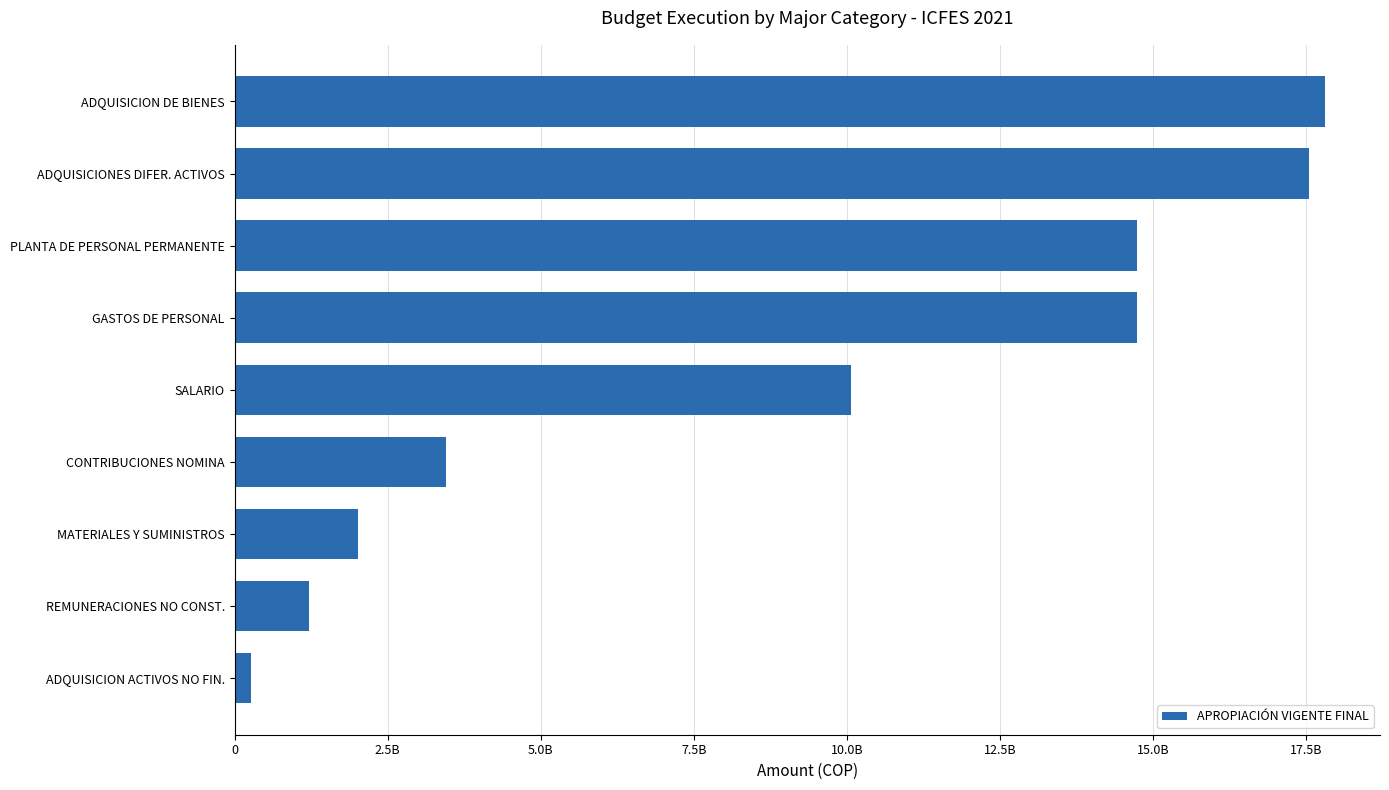

Are the bars horizontal?

Yes